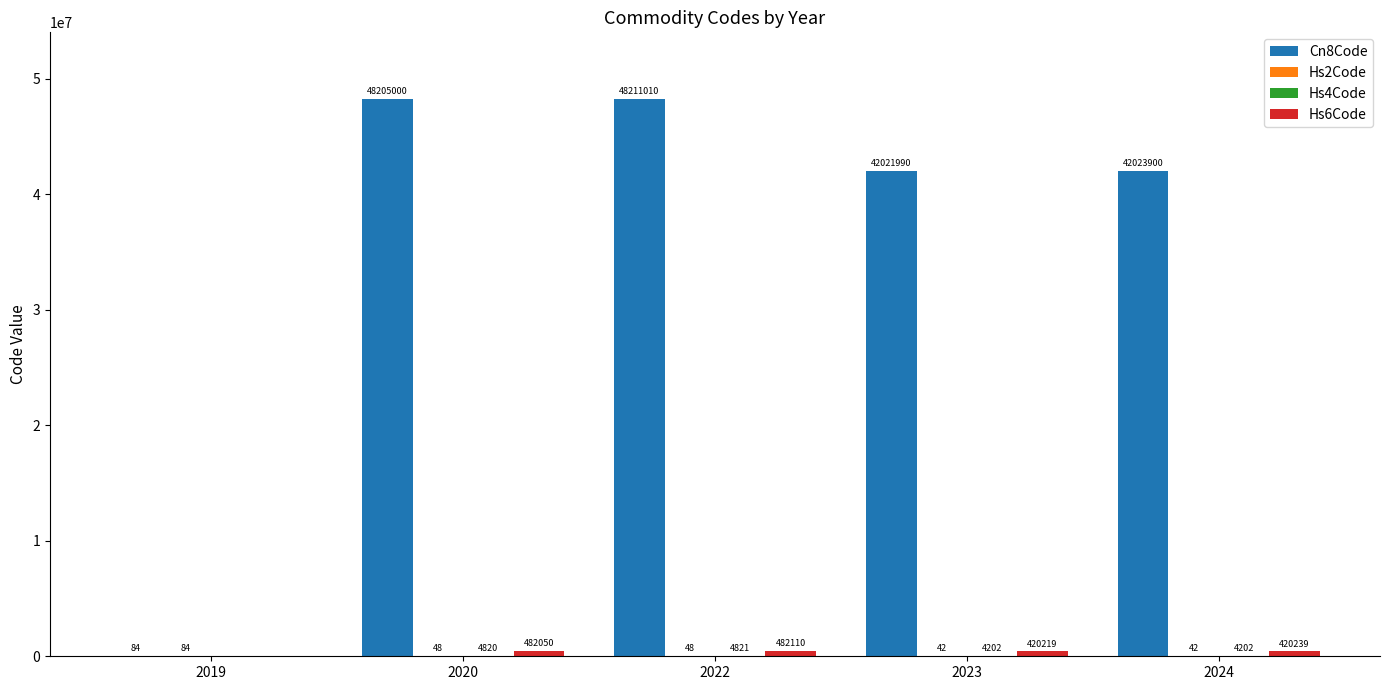

Between 2020 and 2022, which series saw the biggest shift?

Cn8Code